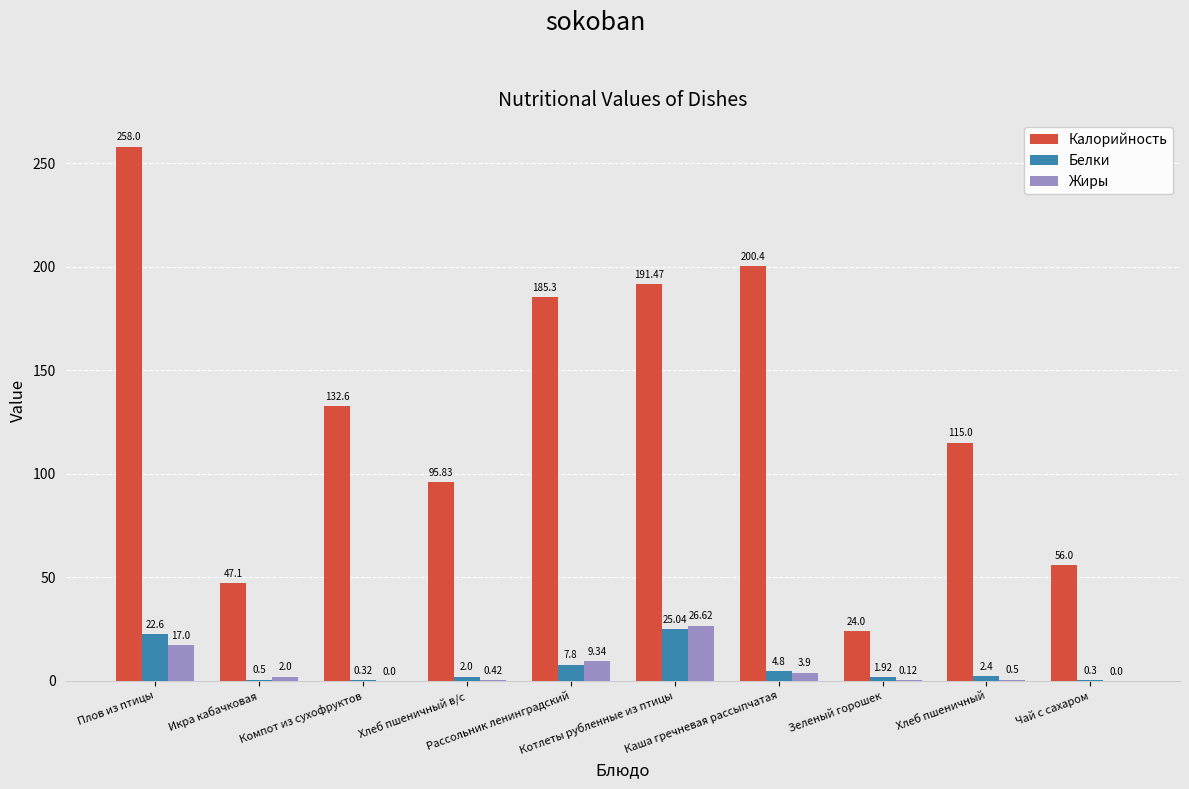

The value of Калорийность at Котлеты рубленные из птицы is 191.5. True or false?

True